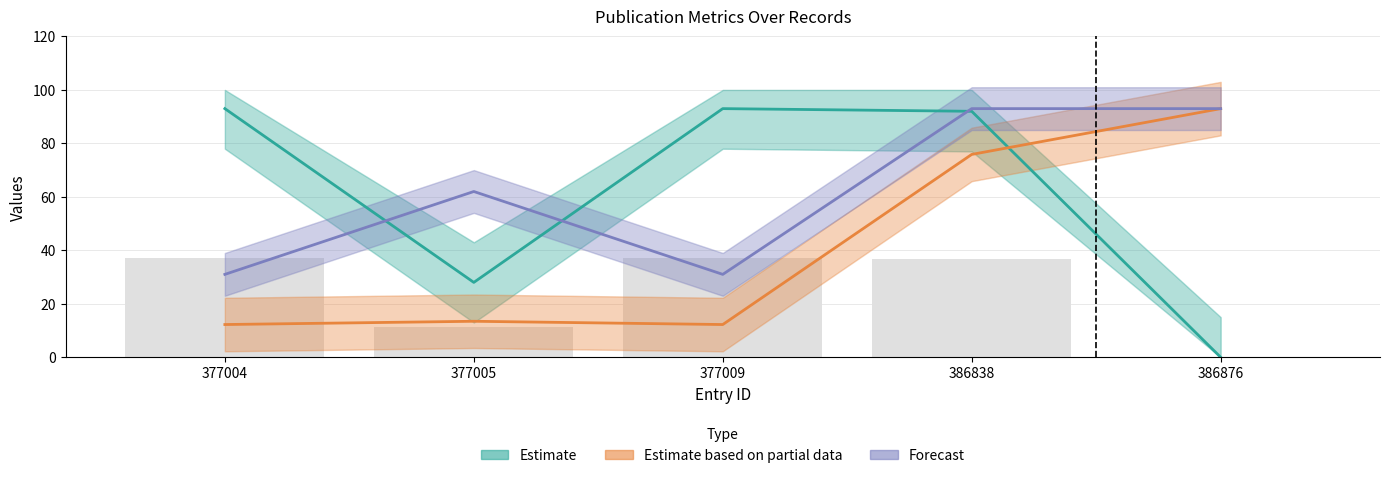

At 386876, list the series in order from largest to smallest.

Estimate based on partial data, Forecast, Estimate